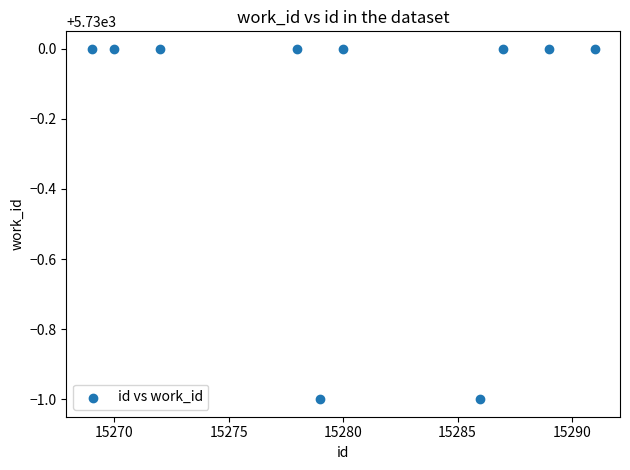

What is the range of X values (max minus min)?

22